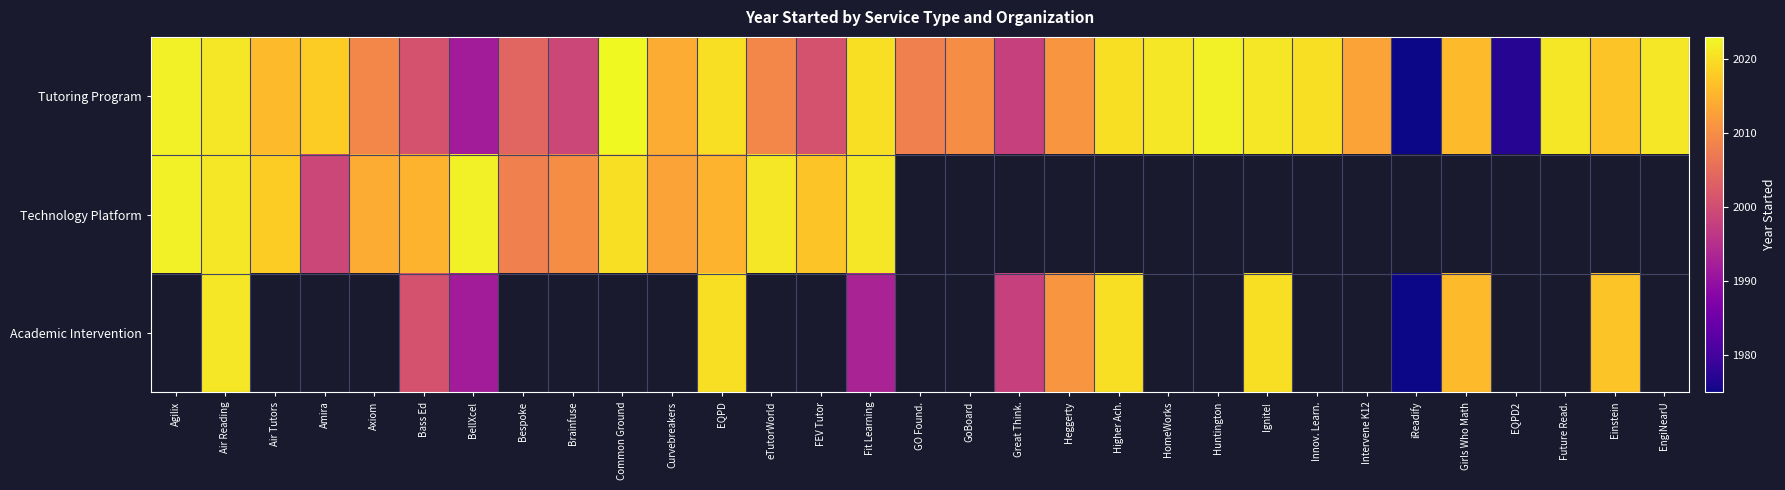

What is the difference between the maximum and minimum values in the Technology Platform series?

23.0